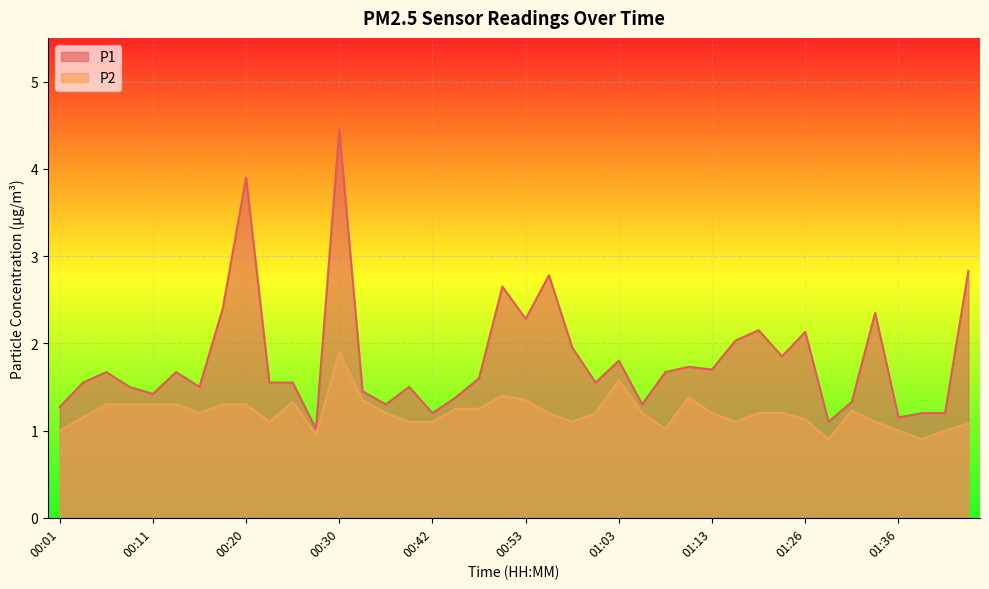

What is the value of the P1 point at the 36th from the left?

2.4